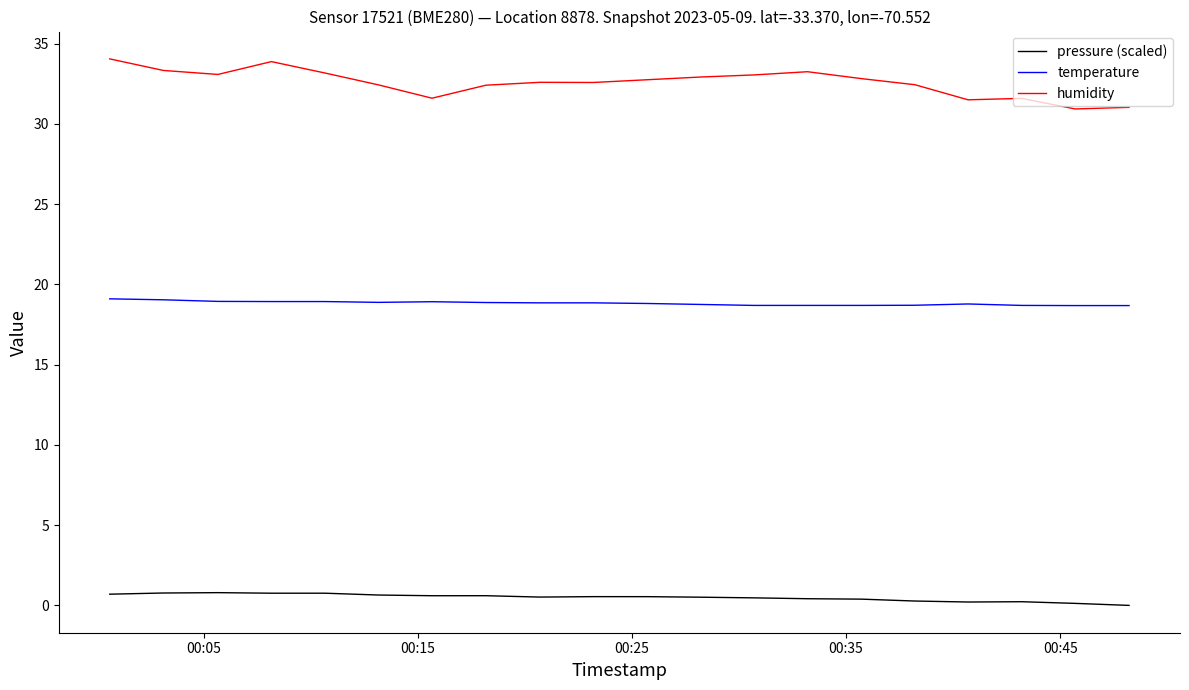

True or false: temperature and pressure (scaled) intersect in this chart.

False